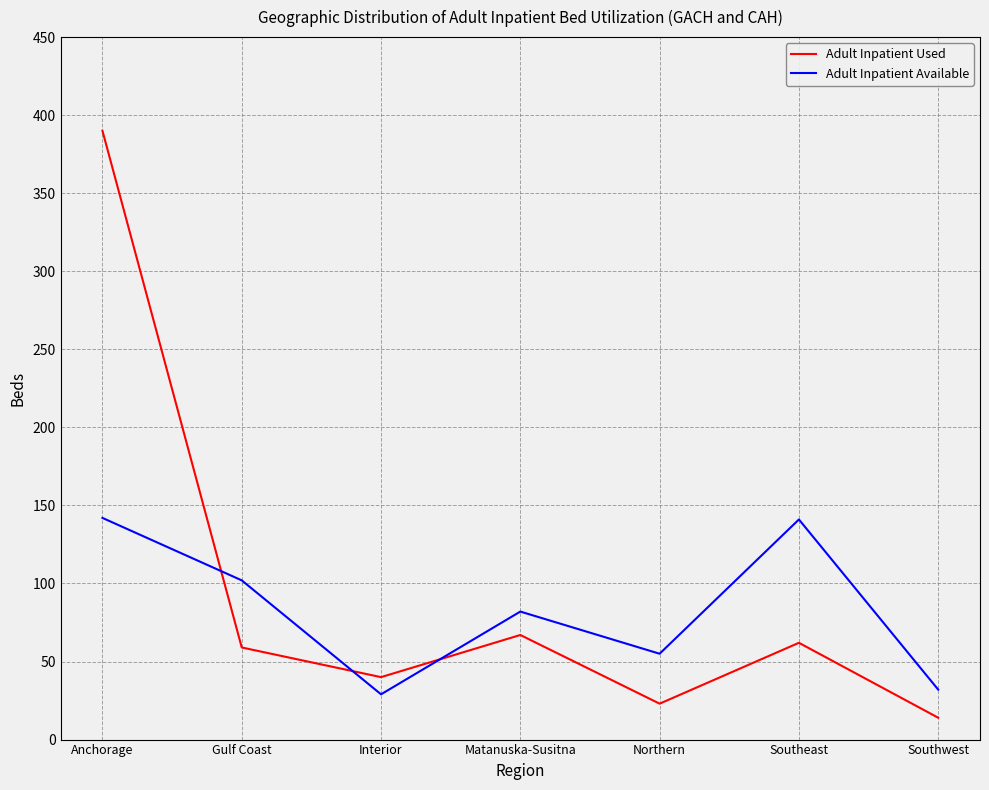

Which category has the lowest value across all series?

Southwest